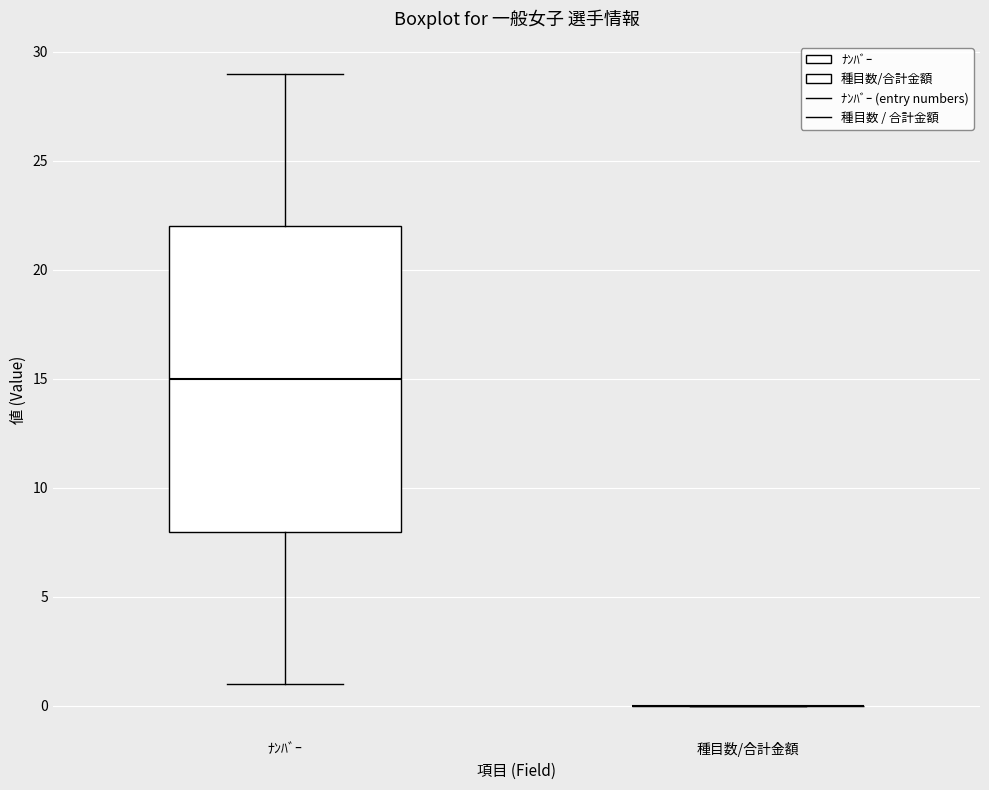

Reading left to right, read every box against the y-axis: the position of its median line, the range the box covers, and the ends of its whiskers. The values are not printed on the chart, so give them approximately, as read against the axis.

ﾅﾝﾊﾞｰ: median 15, box 8 to 22, whiskers 1 to 29
種目数/合計金額: box collapsed to a line at 0, whiskers 0 to 0